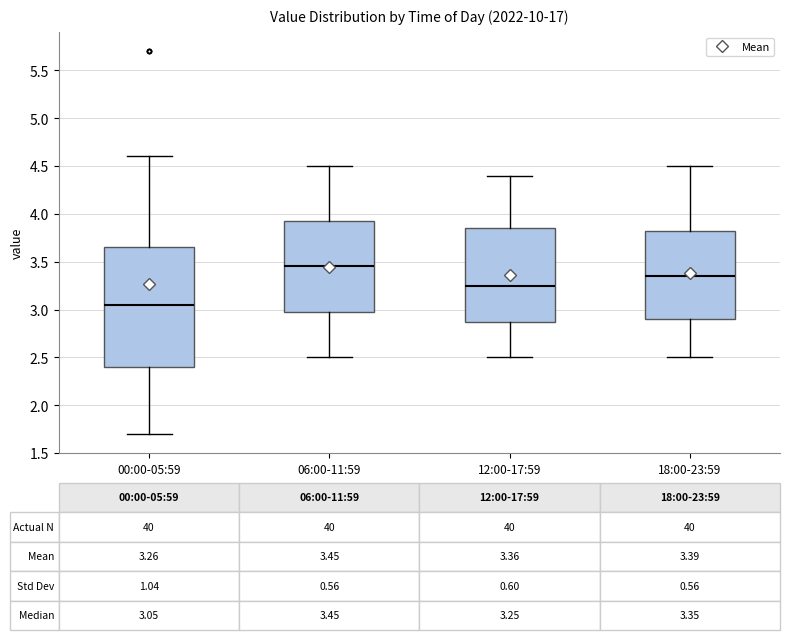

Which box's median line is the highest?

06:00-11:59